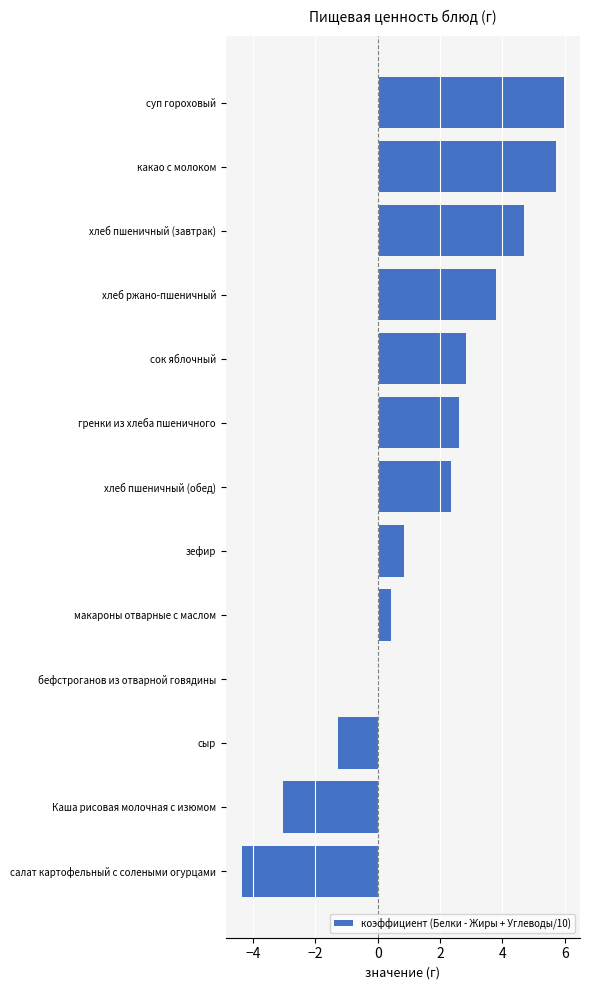

What is the sum of all values?

20.6